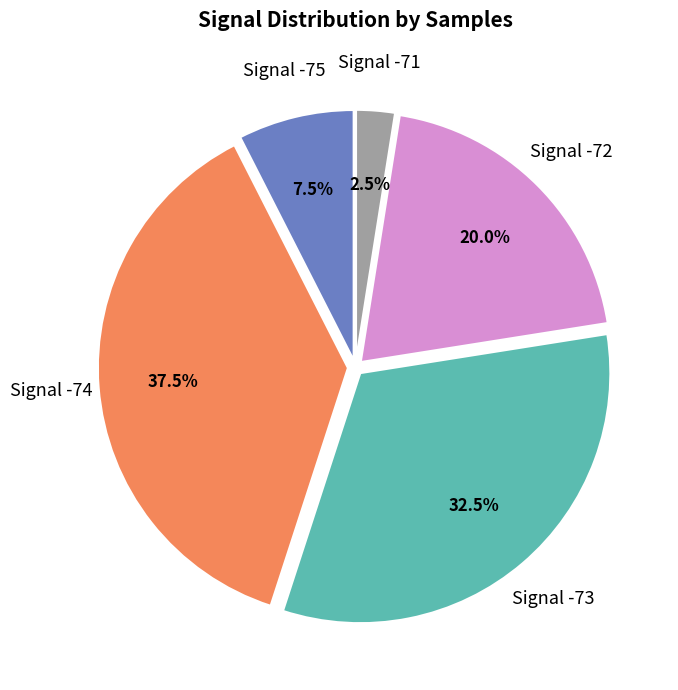

Between Signal -71 and Signal -72, which is larger?

Signal -72